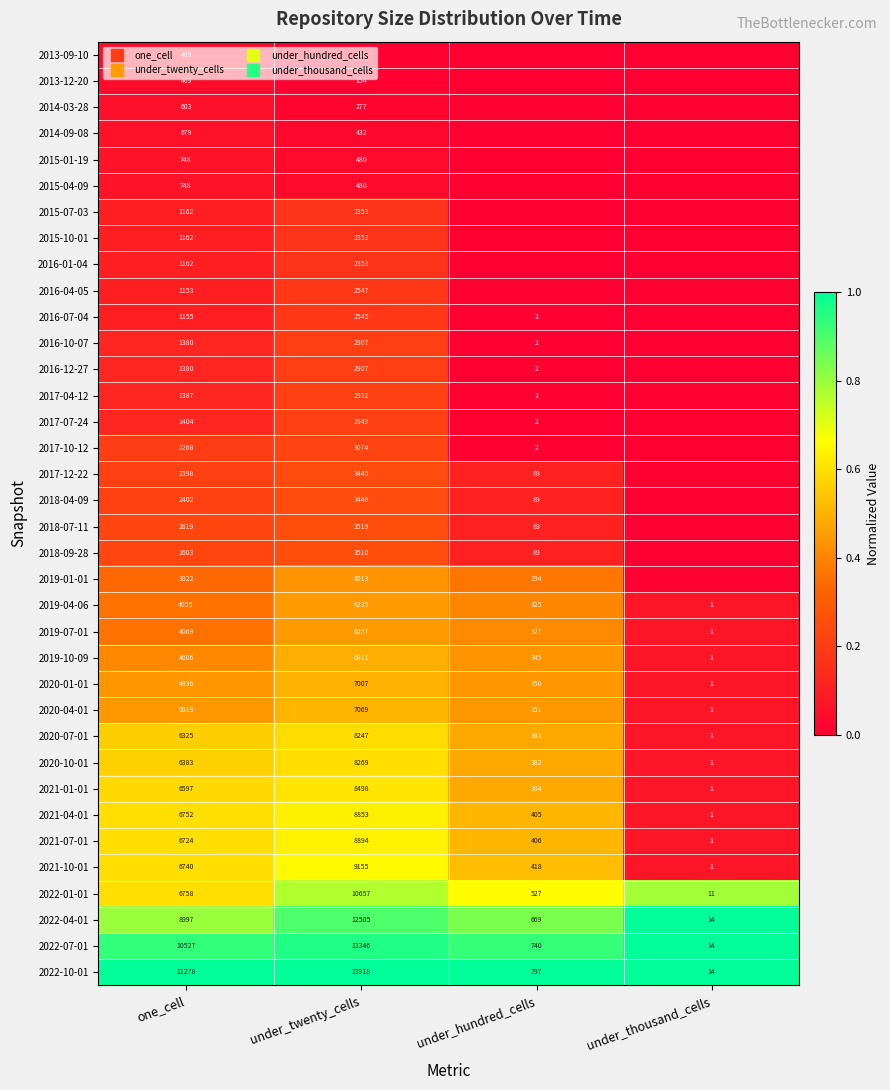

Rank the series at one_cell from lowest to highest value.

2013-09-10, 2013-12-20, 2014-03-28, 2014-09-08, 2015-01-19, 2015-04-09, 2016-04-05, 2016-07-04, 2015-07-03, 2015-10-01, 2016-01-04, 2016-10-07, 2016-12-27, 2017-04-12, 2017-07-24, 2017-10-12, 2017-12-22, 2018-04-09, 2018-09-28, 2018-07-11, 2019-01-01, 2019-04-06, 2019-07-01, 2019-10-09, 2020-01-01, 2020-04-01, 2020-07-01, 2020-10-01, 2021-01-01, 2021-07-01, 2021-10-01, 2021-04-01, 2022-01-01, 2022-04-01, 2022-07-01, 2022-10-01